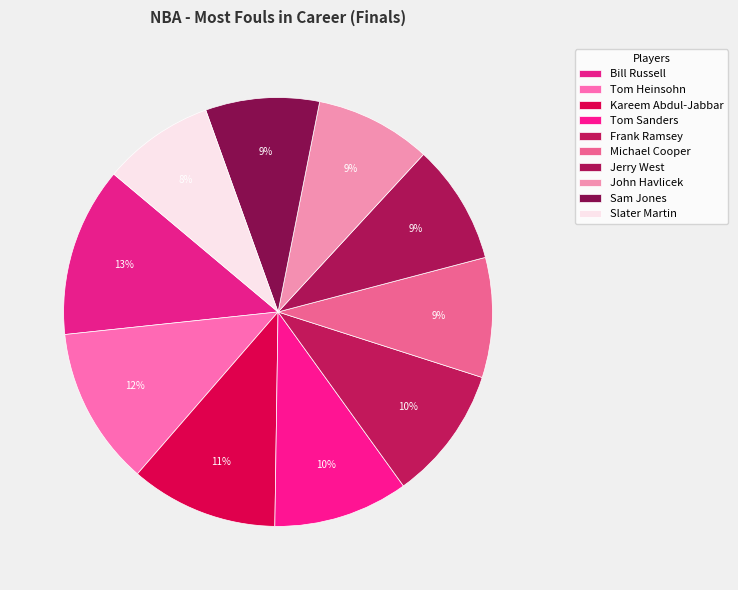

The John Havlicek slice represents 15% of the pie. True or false?

False